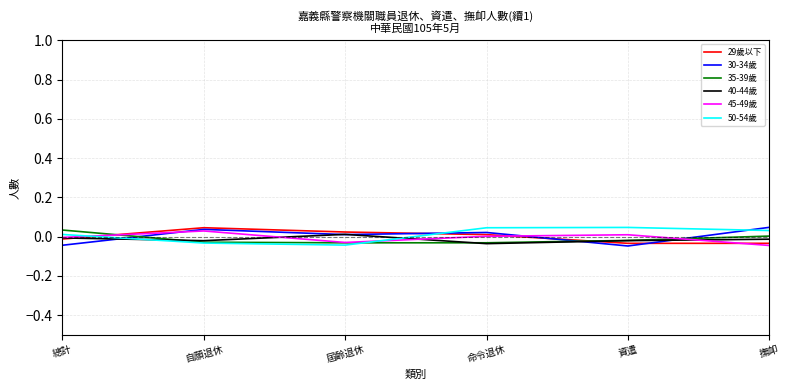

After their last crossing, which series has the higher values: 50-54歲 or 29歲以下?

50-54歲